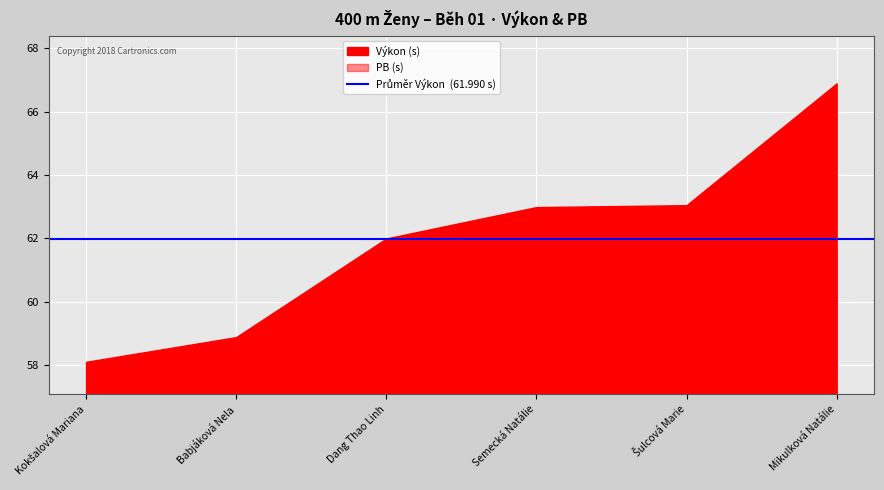

At which category is the sum across all series the highest?

Mikulková Natálie